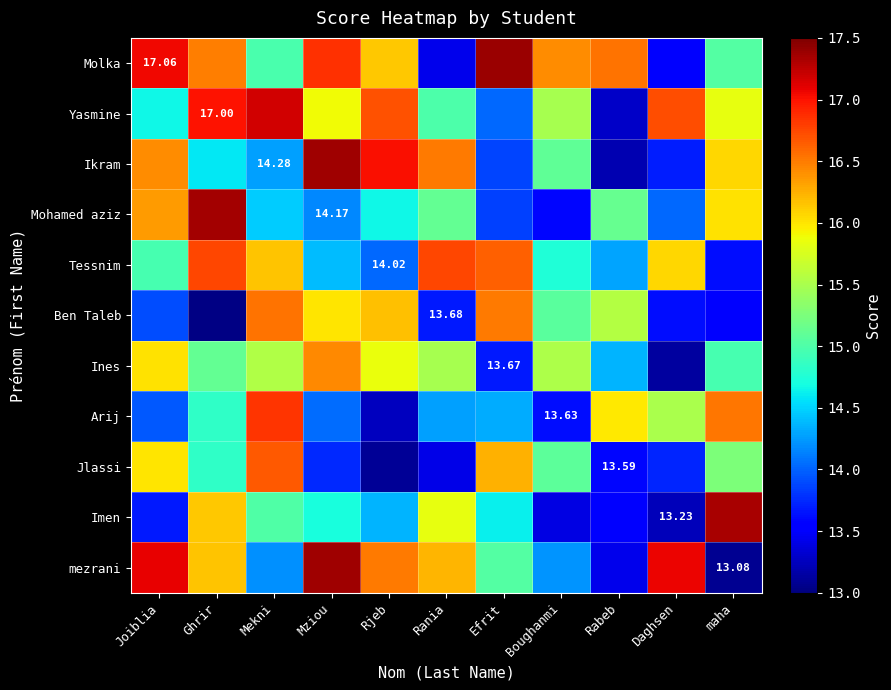

The Tessnim series shows 4.3 at Mekni. True or false?

False